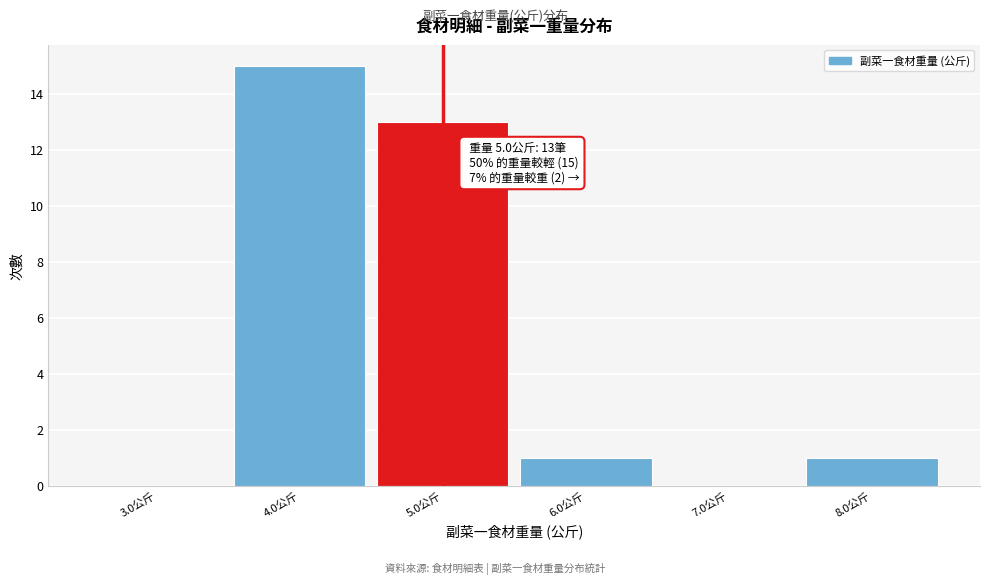

Which range on the x-axis has the tallest bar?

3.5 to 4.5